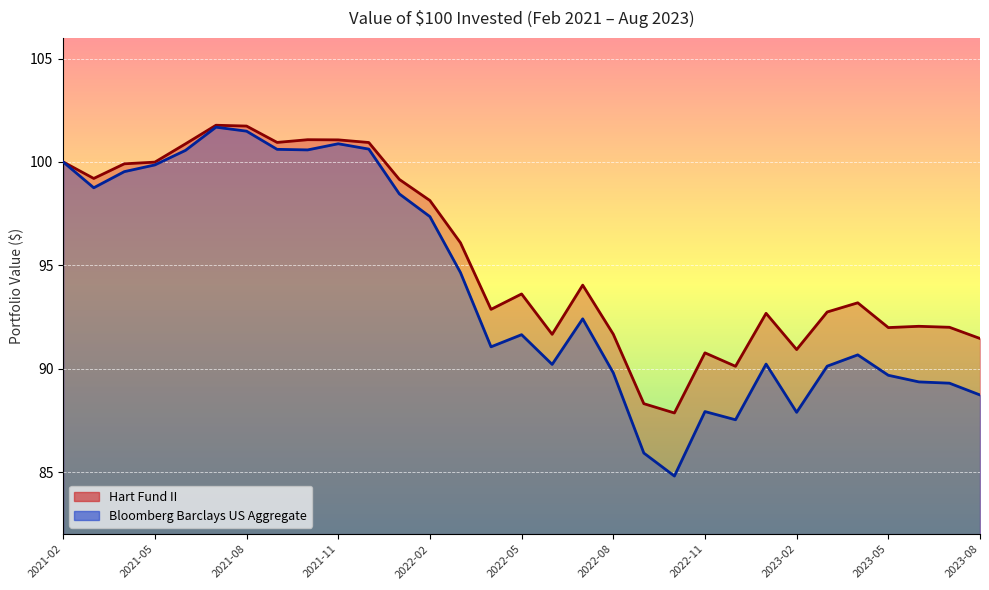

Reading left to right, what are all the values shown in this chart?

Hart Fund II: 100.0	99.2	99.9	100.0	100.9	101.8	101.7	100.9	101.1	101.1	100.9	99.2	98.1	96.1	92.9	93.6	91.7	94.0	91.7	88.3	87.9	90.8	90.1	92.7	90.9	92.7	93.2	92.0	92.1	92.0	91.5
Bloomberg Barclays US Aggregate: 100.0	98.8	99.5	99.9	100.6	101.7	101.5	100.6	100.6	100.9	100.6	98.5	97.4	94.7	91.1	91.6	90.2	92.4	89.8	85.9	84.8	87.9	87.5	90.2	87.9	90.1	90.7	89.7	89.4	89.3	88.7